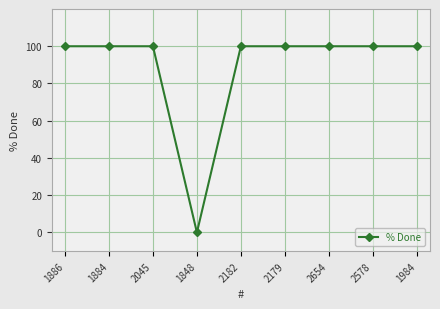

True or false: the data shows 100 at 1984.

True